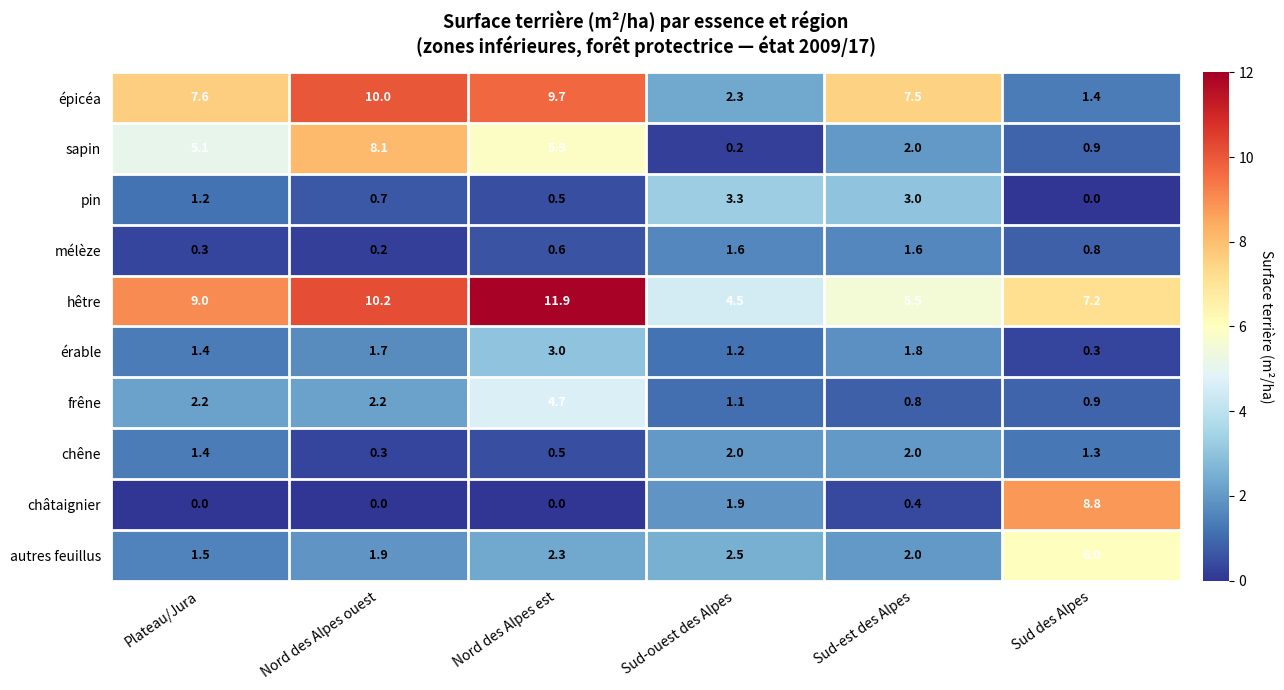

Where does the pin series first go above 1?

Plateau/Jura